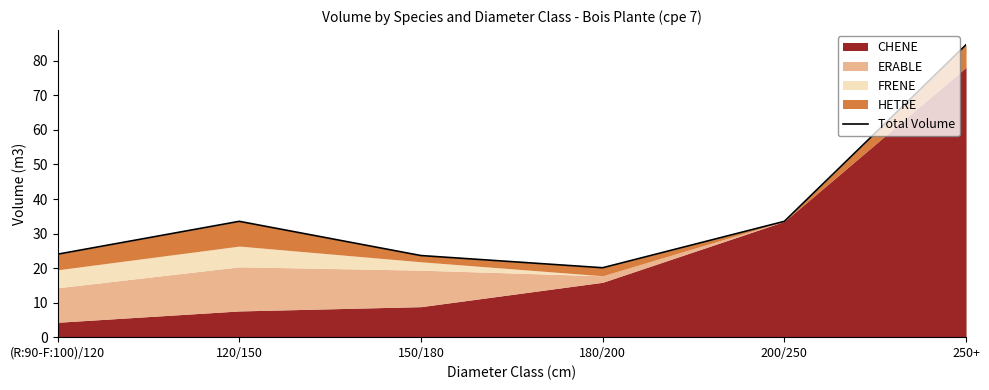

How many categories are shown in the chart?

6